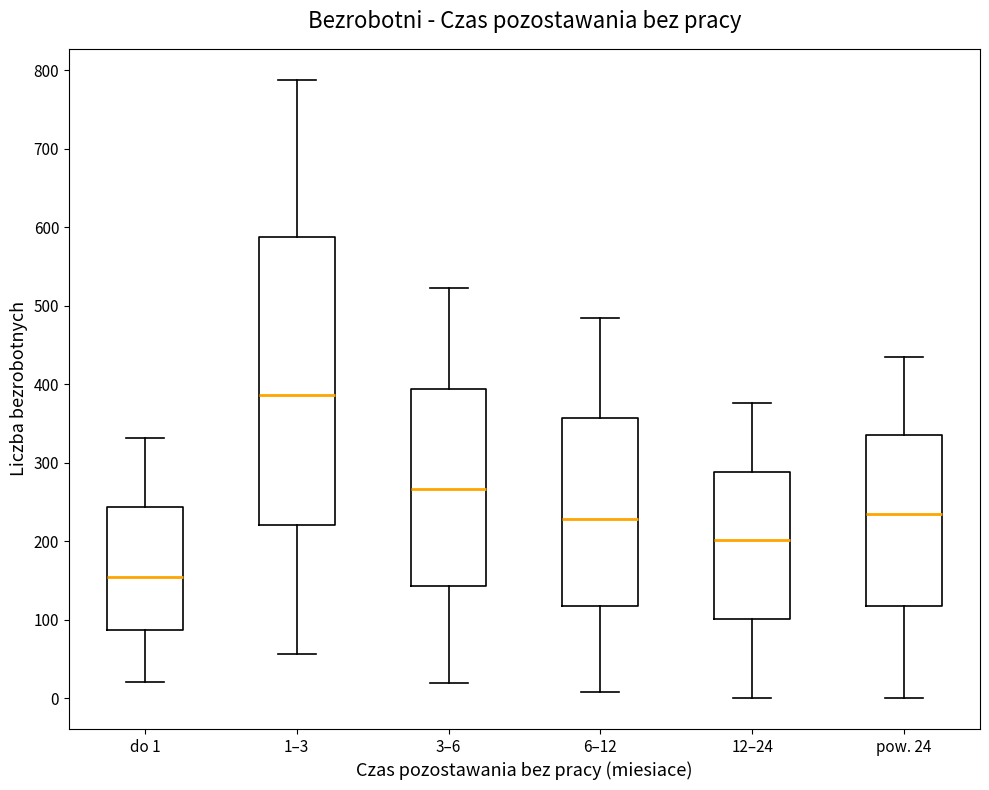

Where does the median line of the box for 1–3 sit on the y-axis? The values are not printed on the chart, so give them approximately, as read against the axis.

390